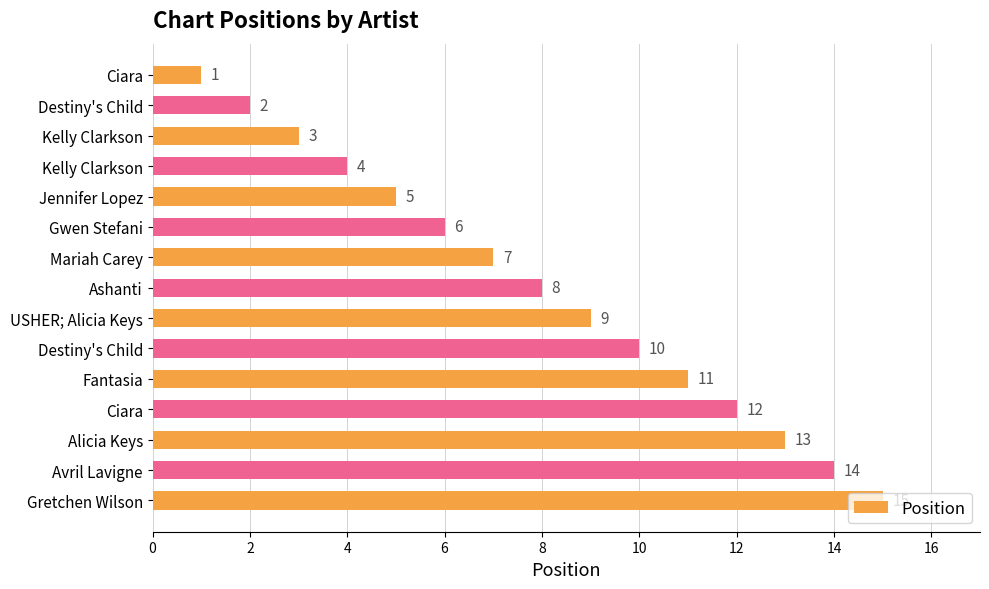

How many bars are there in total?

15